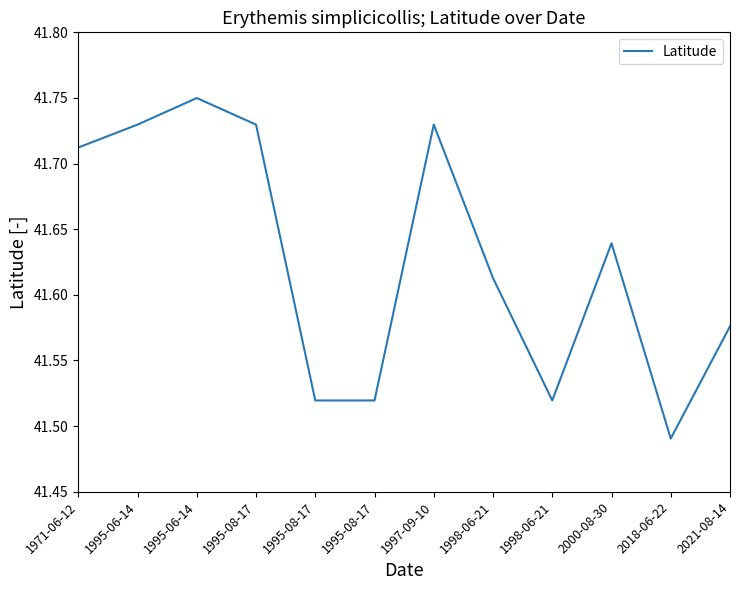

Does the chart have visible grid lines?

No